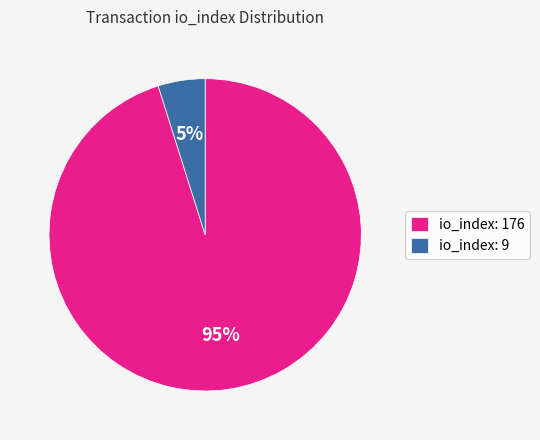

What is the ratio of the value at io_index: 9 to the value at io_index: 176?

0.1